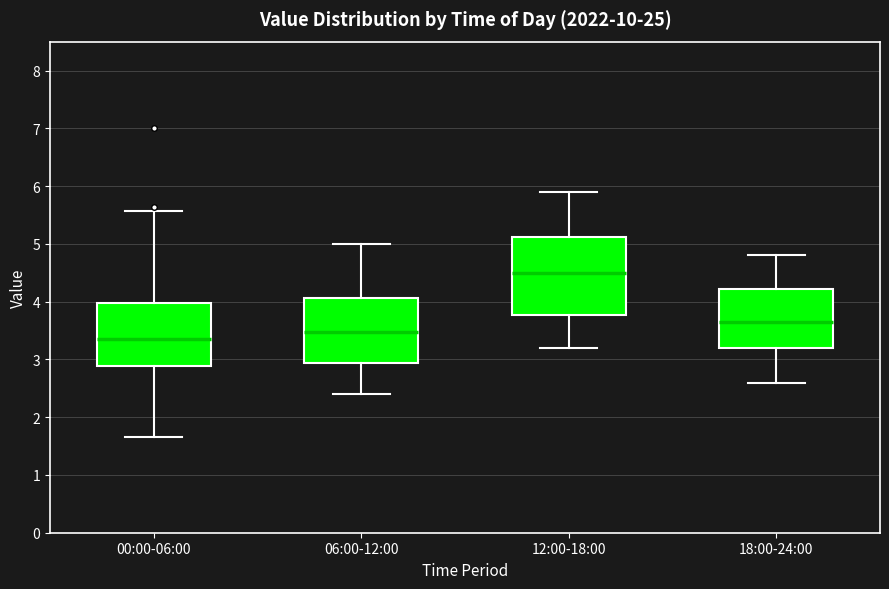

Where does the upper whisker of the box for 18:00-24:00 end on the y-axis? The values are not printed on the chart, so give them approximately, as read against the axis.

4.8